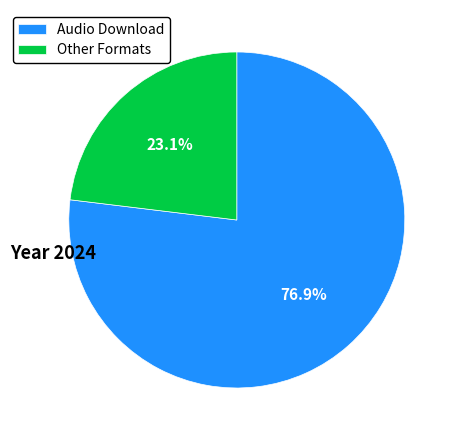

Which slice is the largest?

Audio Download